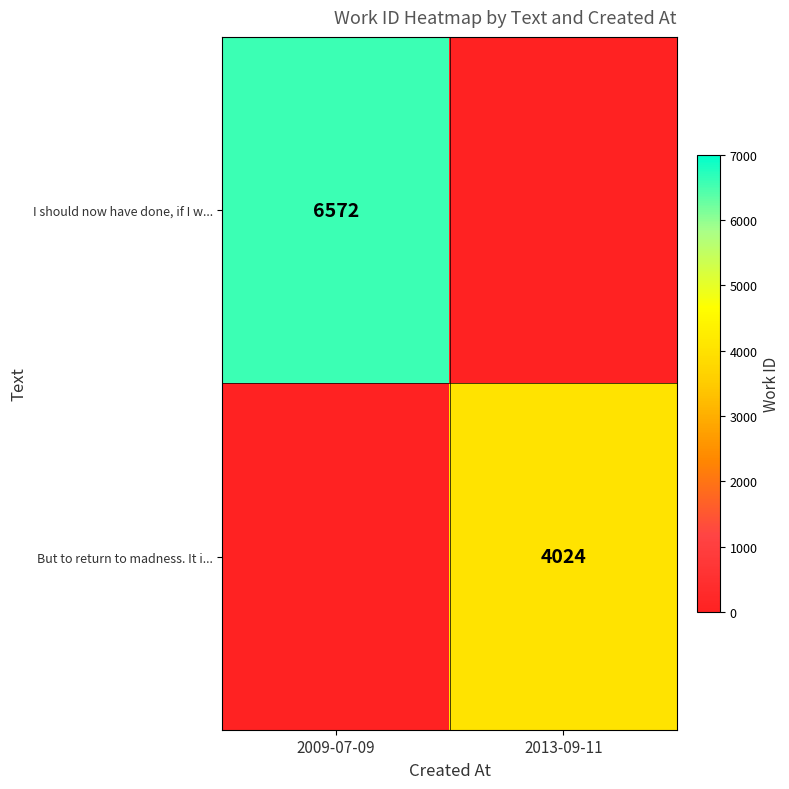

True or false: But to return to madness. It i... has a value of 1058 at 2013-09-11.

False